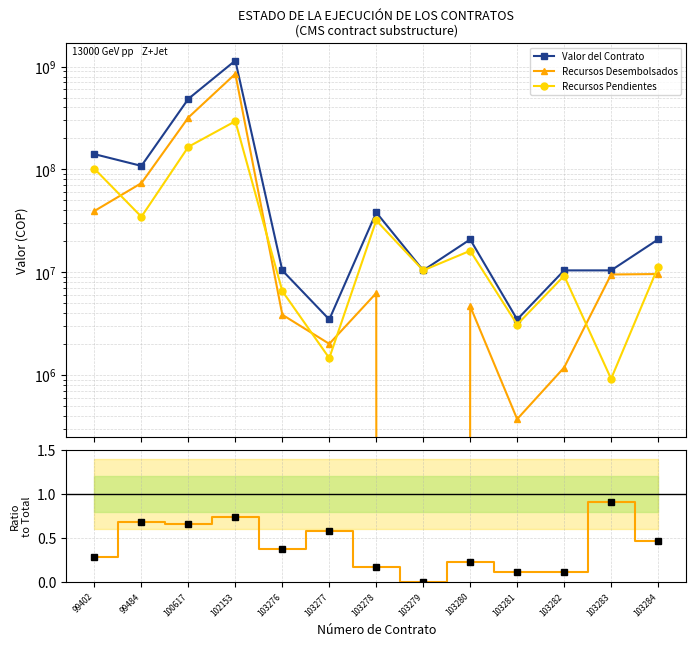

Which has a higher value, 103276 or 103281?

103276